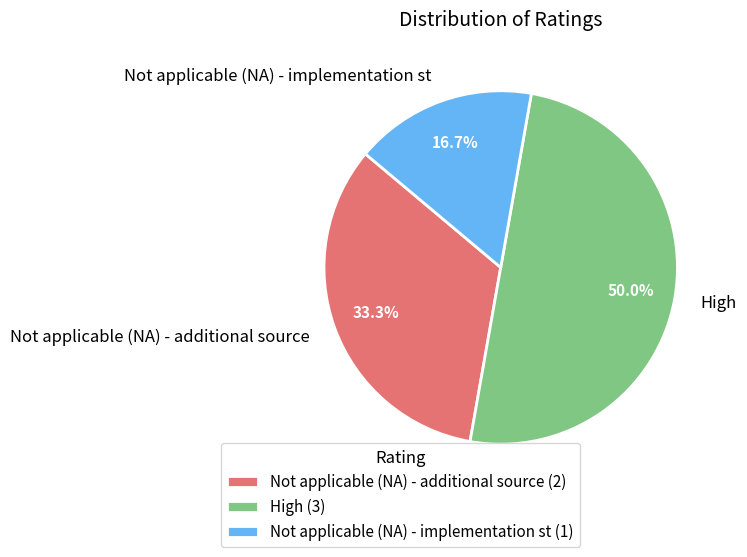

What percentage do High and Not applicable (NA) - implementation st together represent?

66.7%